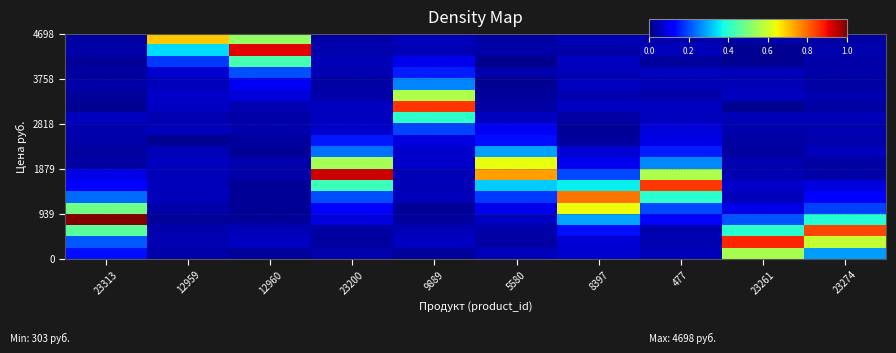

What is the spread (max minus min) of values at 477?

0.8